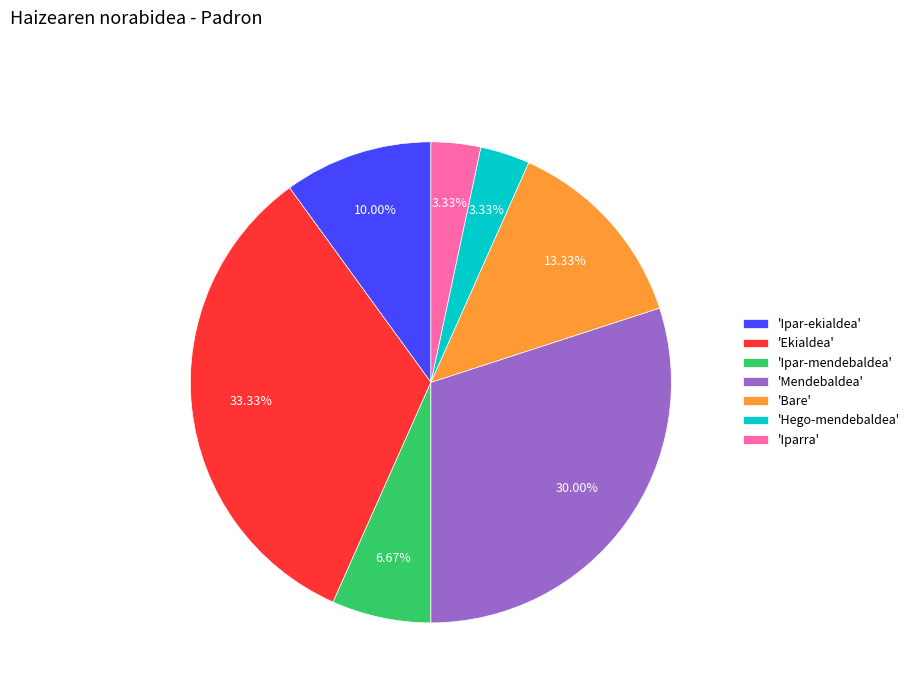

Is there a majority slice in this chart?

No